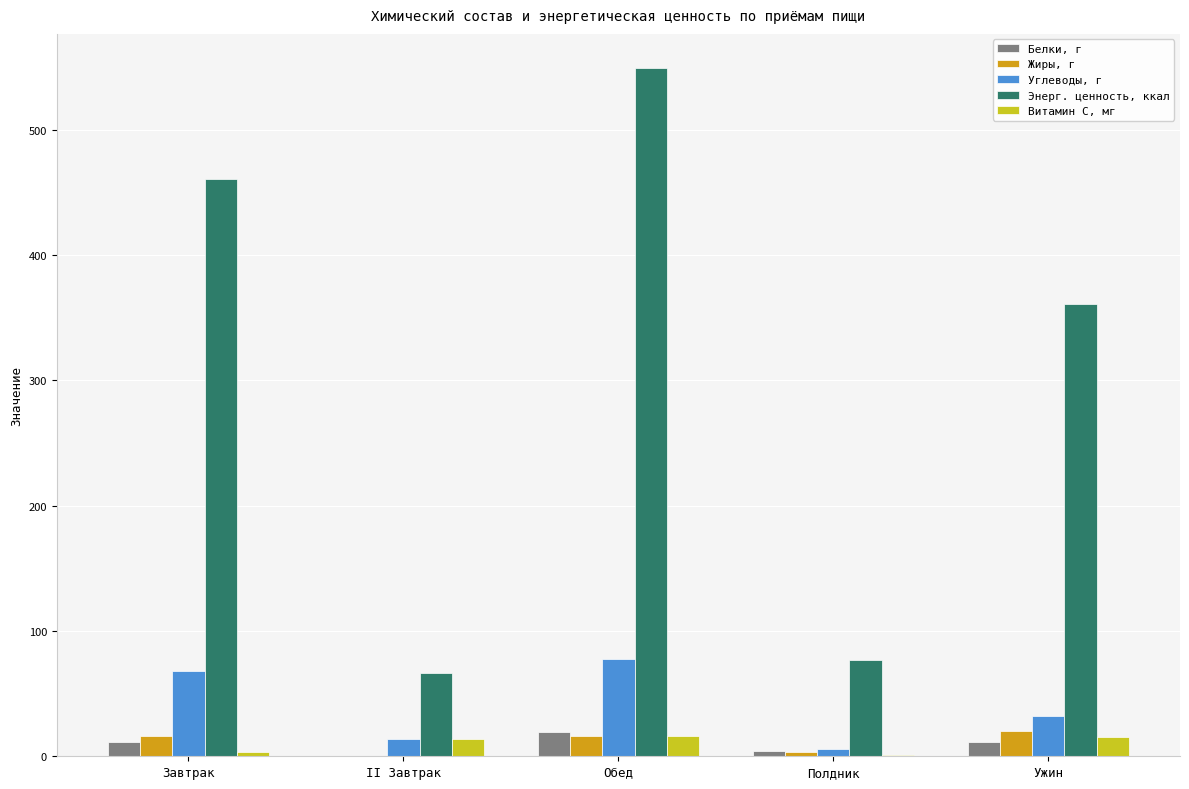

What is the maximum value shown in the chart?

549.1